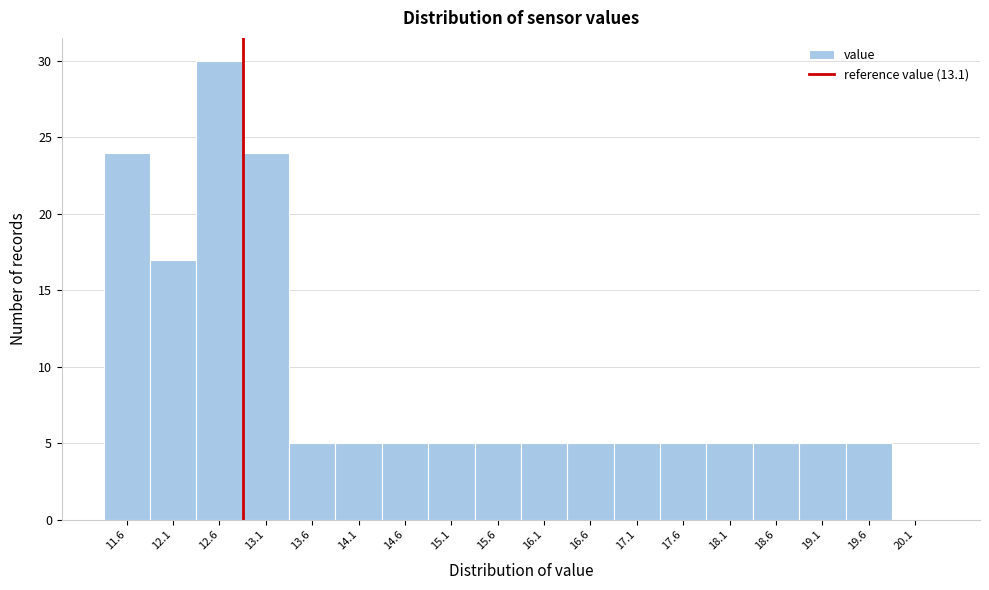

Reading right to left, what are all the values shown in this chart?

20.1=0	19.6=5	19.1=5	18.6=5	18.1=5	17.6=5	17.1=5	16.6=5	16.1=5	15.6=5	15.1=5	14.6=5	14.1=5	13.6=5	13.1=24	12.6=30	12.1=17	11.6=24